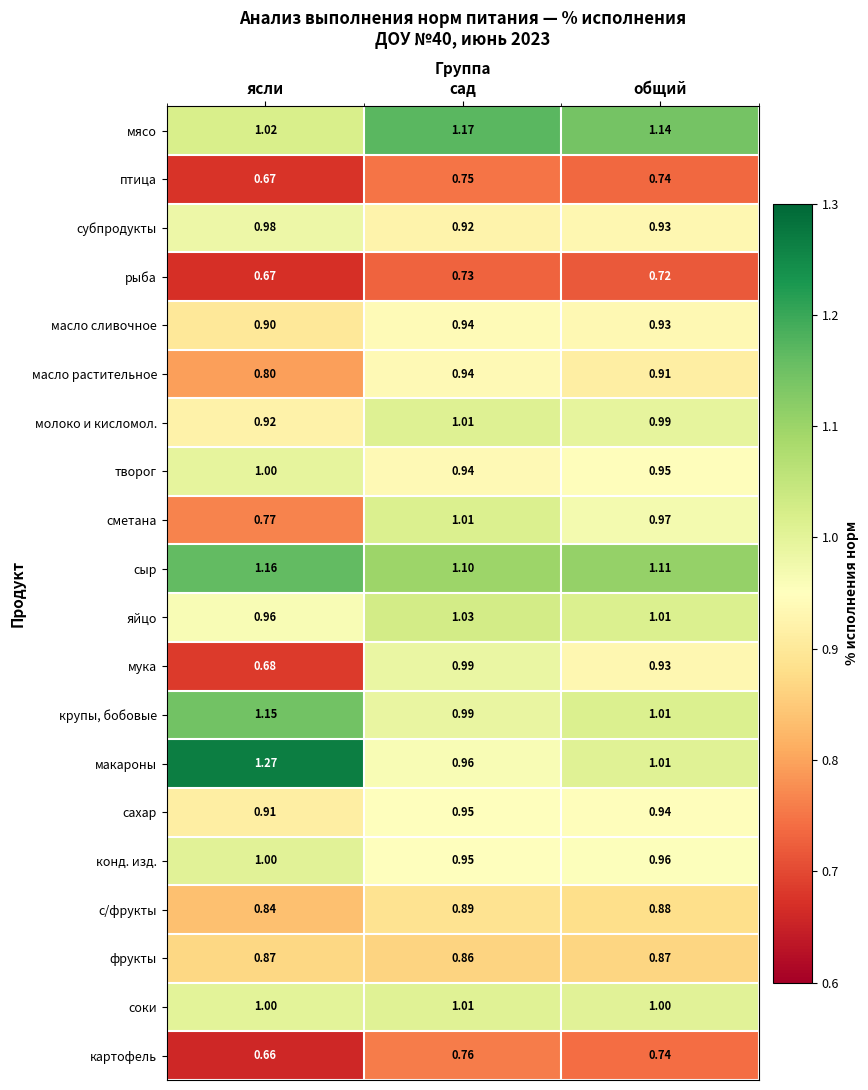

Which series has the largest total across all categories?

сыр